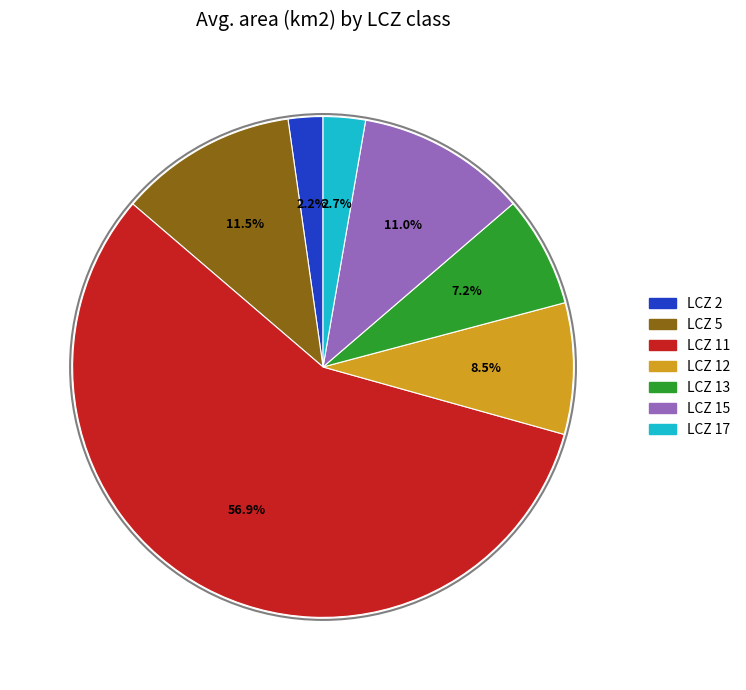

What is the majority slice?

LCZ 11